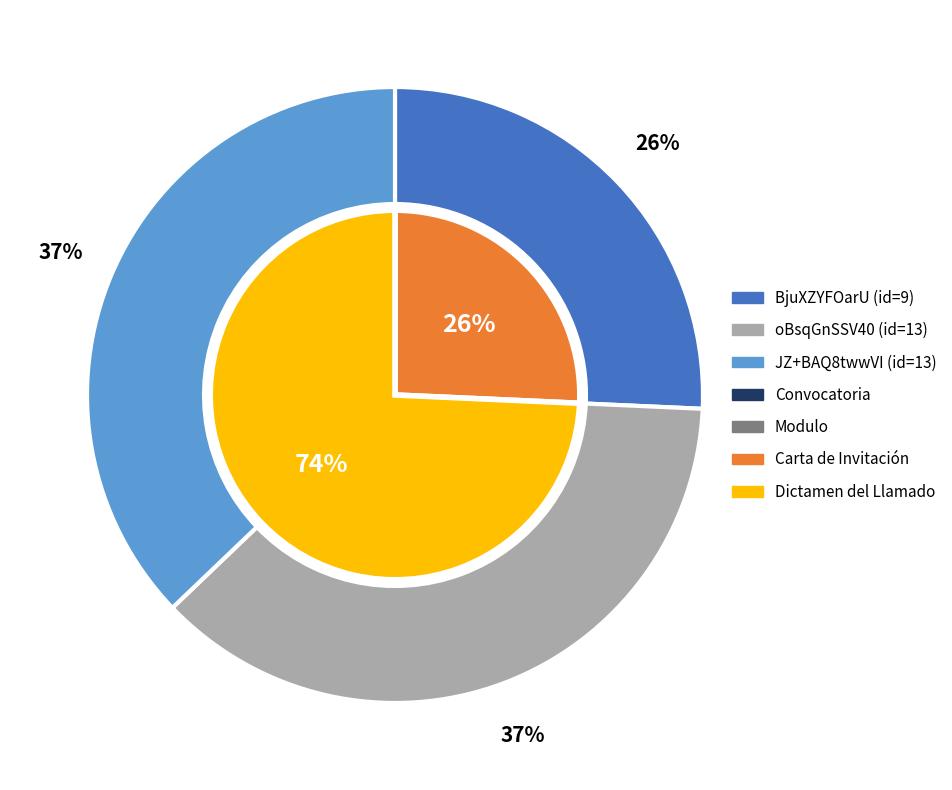

Approximately how many times larger is the value at oBsqGnSSV40%253D compared to JZ%252BAQ8twwVI%253D?

1.0